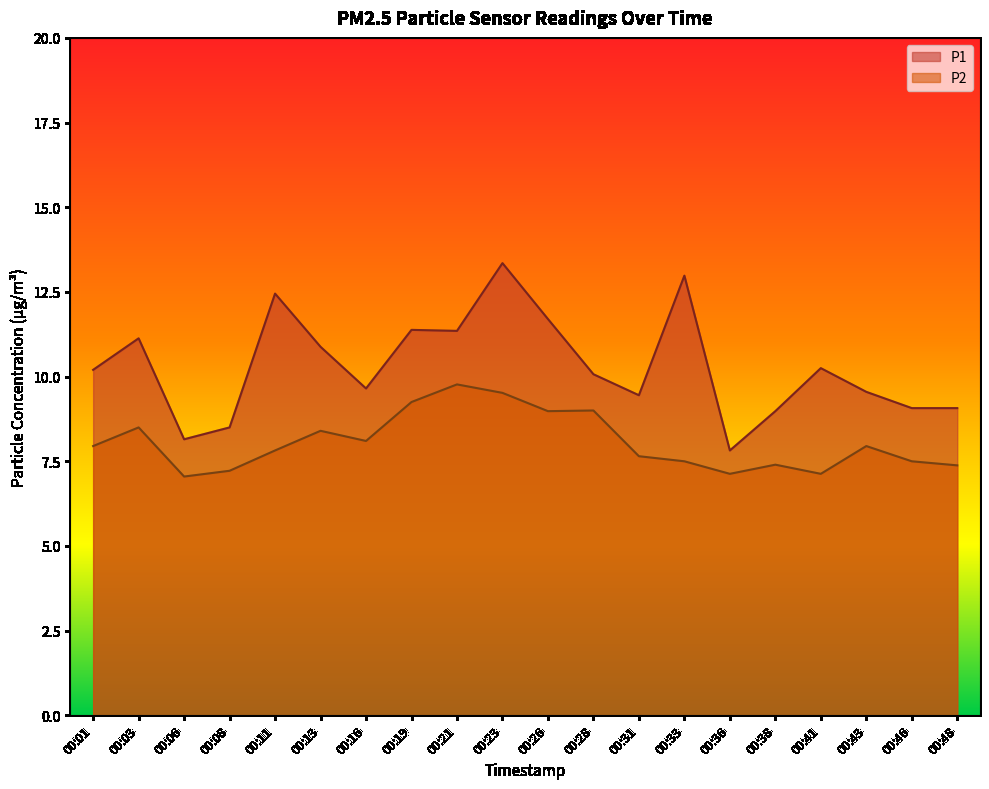

What is the value of the P2 point at the 14th from the left?

7.5